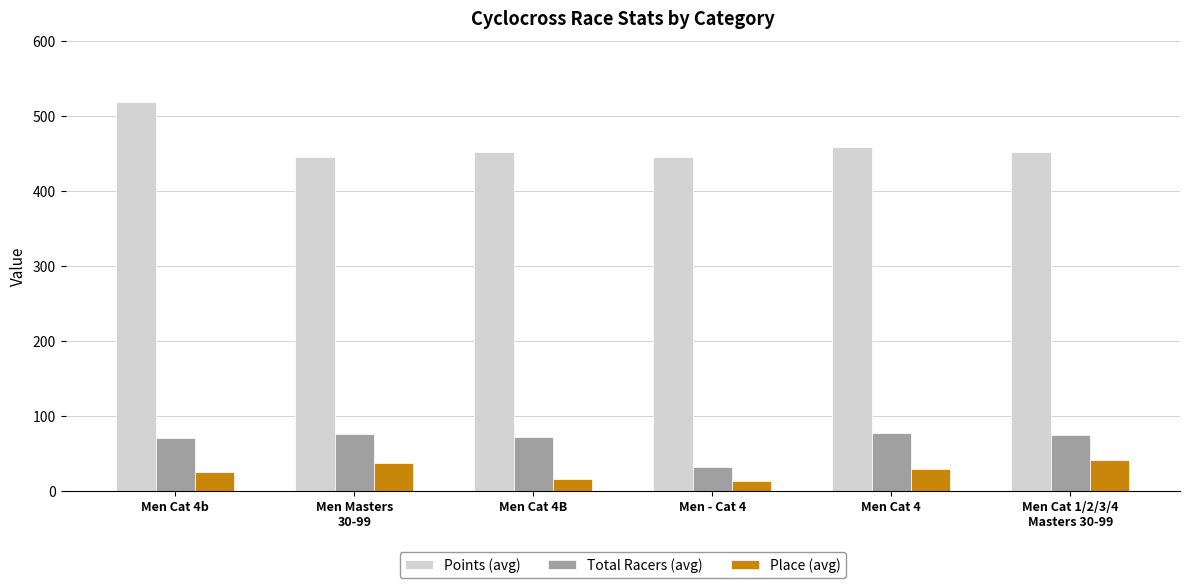

What is the spread (max minus min) of values at Men - Cat 4?

432.8